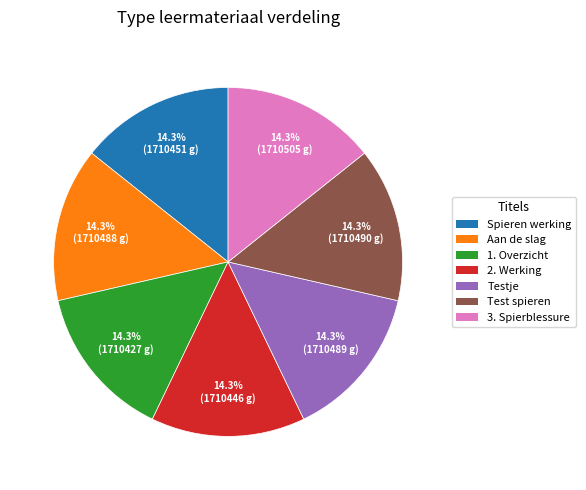

Is there a majority slice in this chart?

No